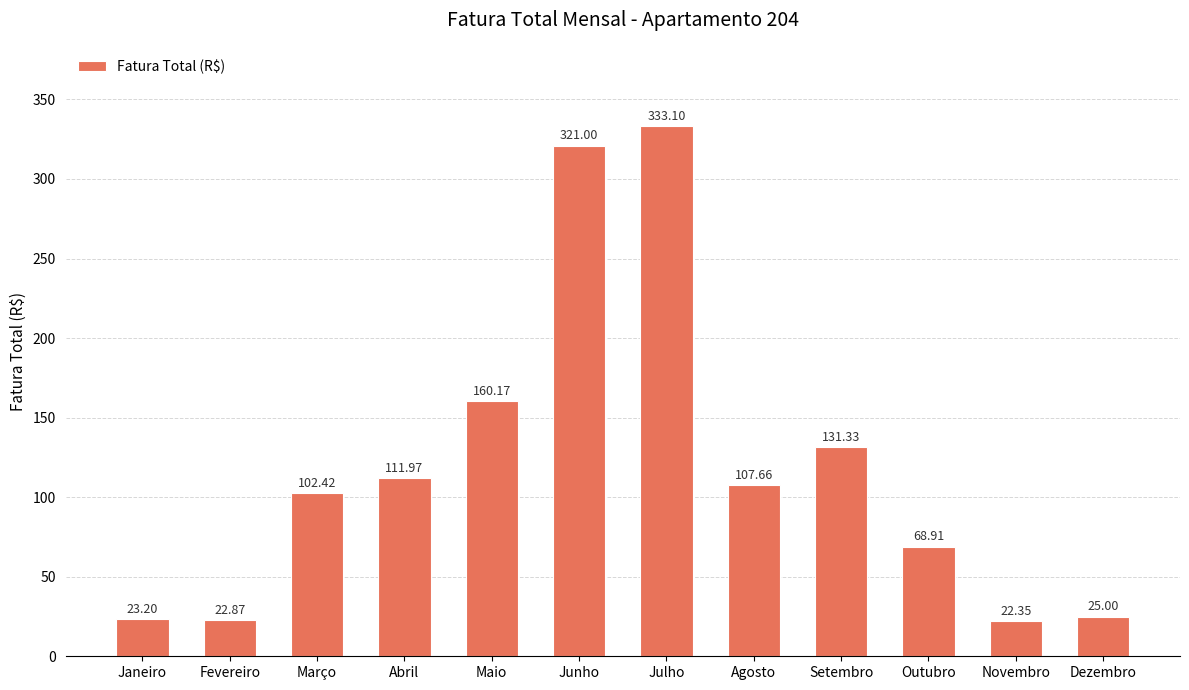

What is the value of the 11th bar from the left?

22.4